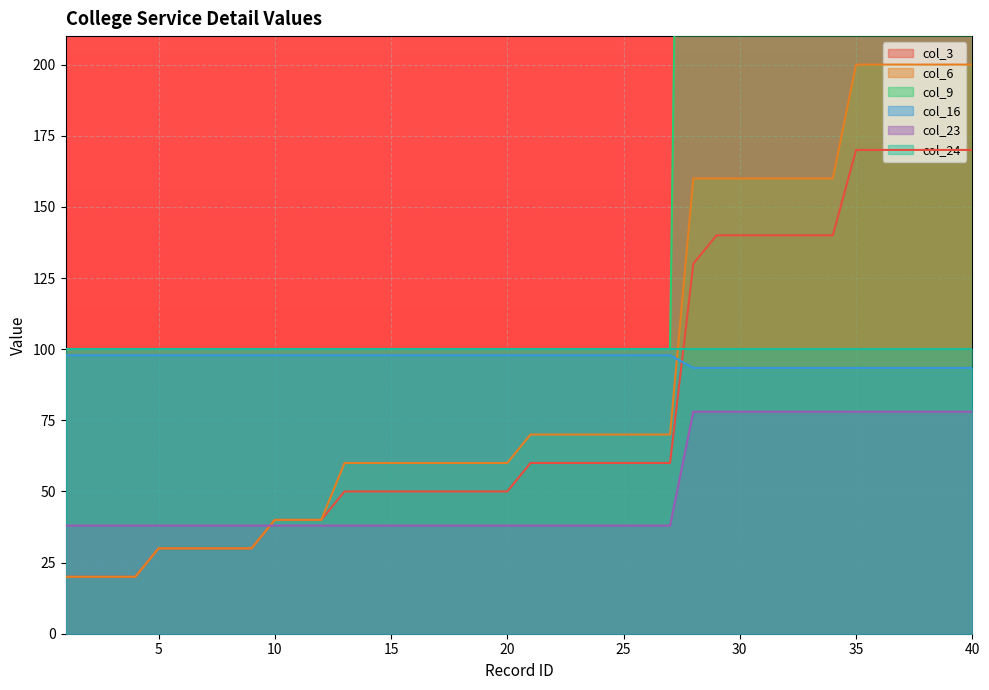

The value of col_9 at 13 is 97.9. True or false?

True